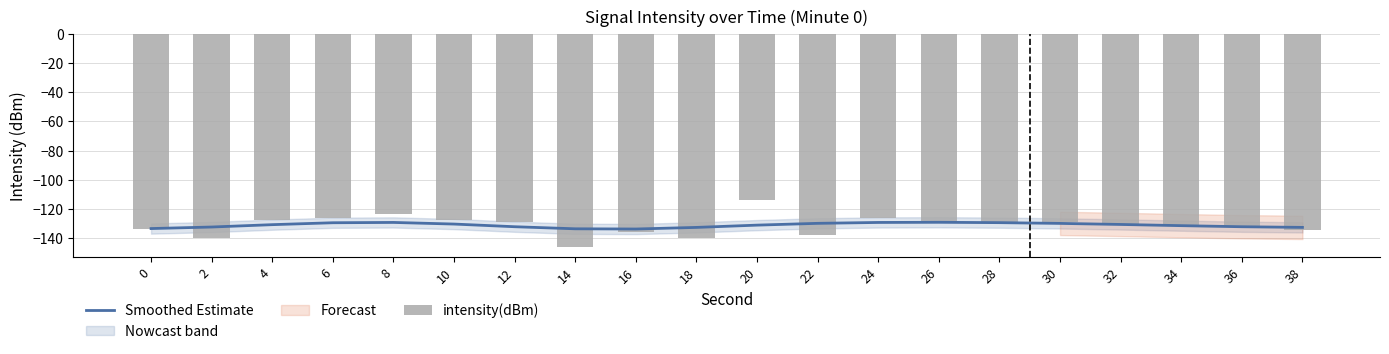

What is the sum of the intensity(dBm) values at 26 and 22?

-266.5